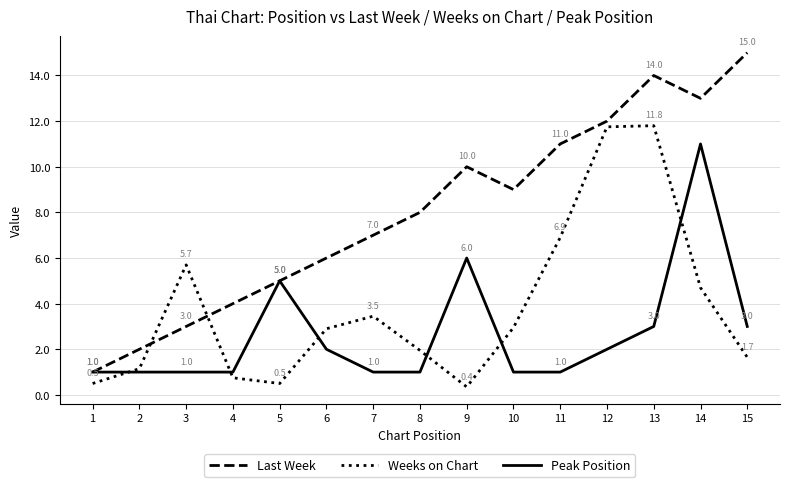

True or false: Peak Position has a value of 1.0 at 10.

True